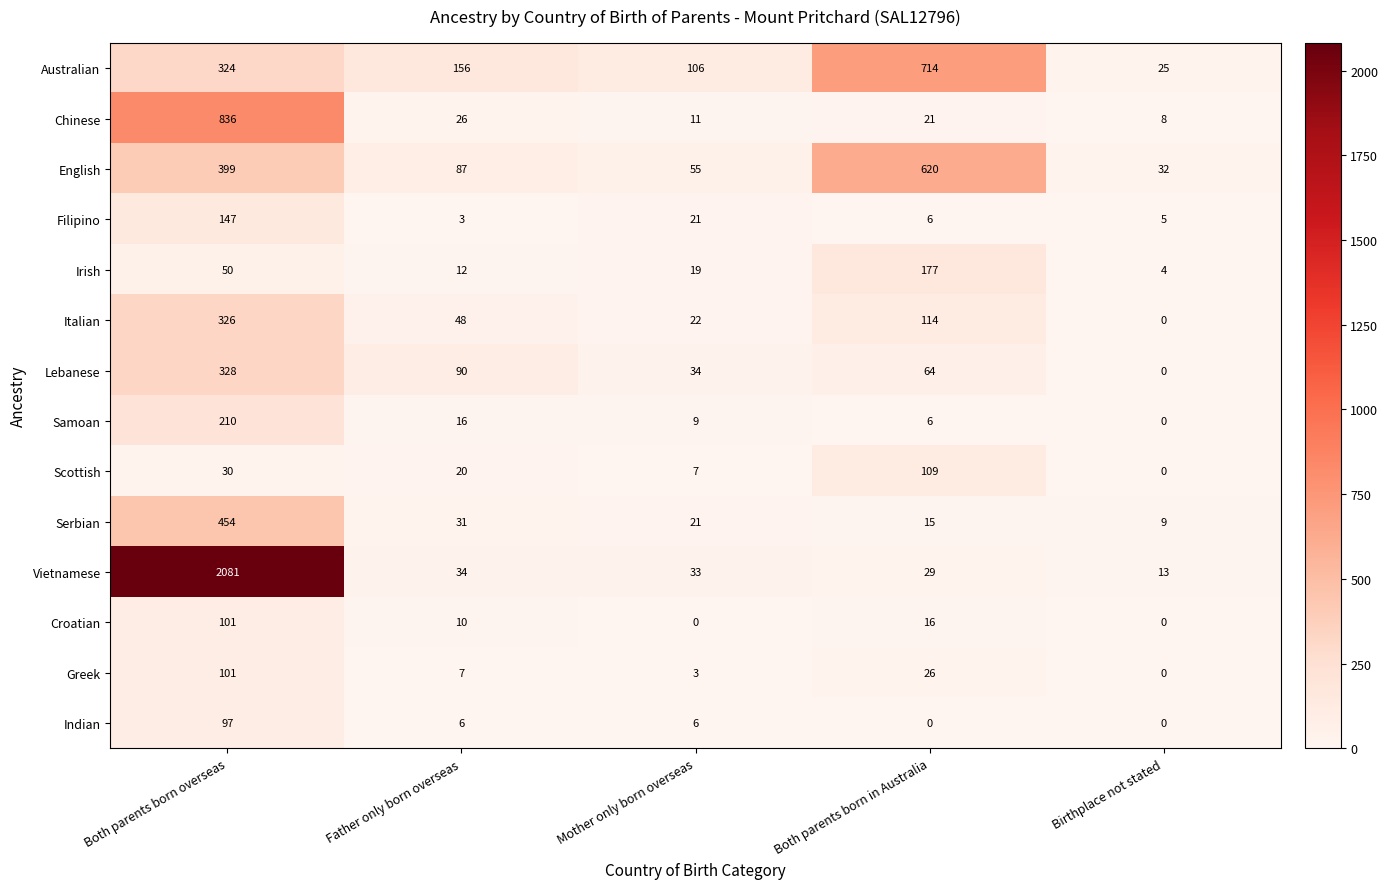

Which series has the largest total across all categories?

Vietnamese